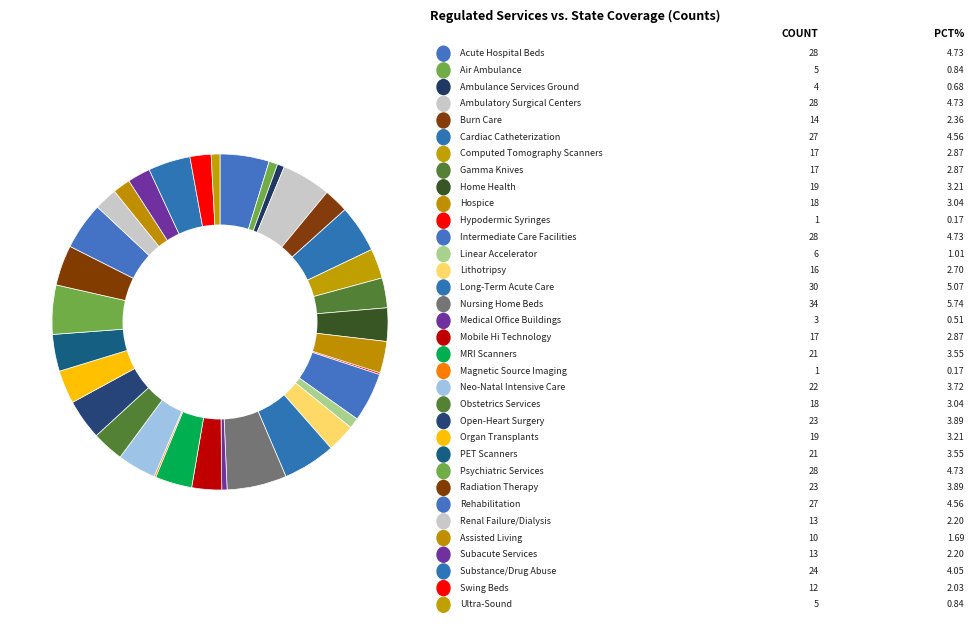

What is the largest slice in the pie chart?

Nursing Home Beds